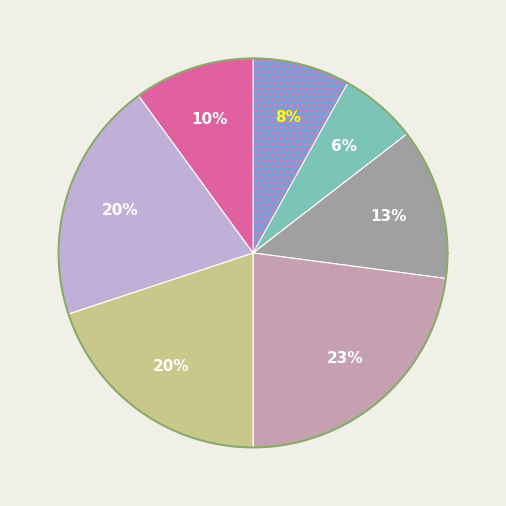

Between Рис отварной and Рассольник домашний, which is larger?

Рис отварной